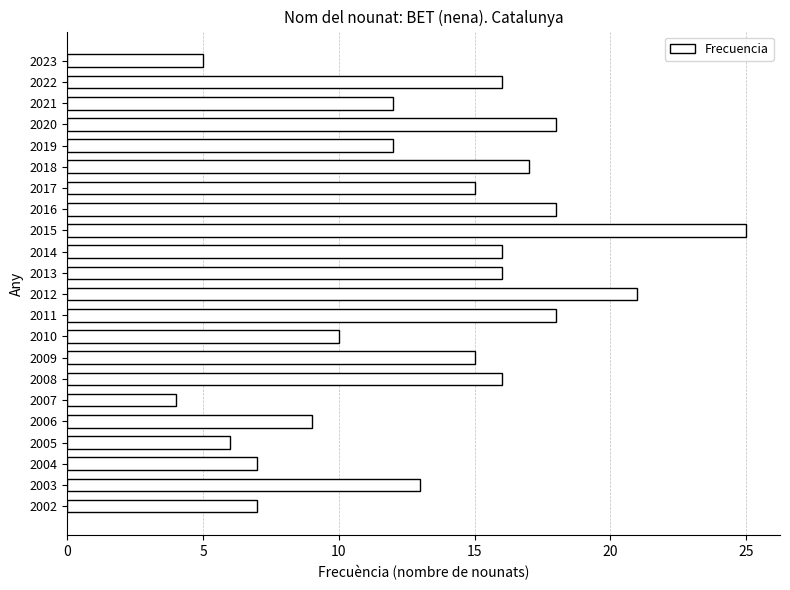

What is the average value?

13